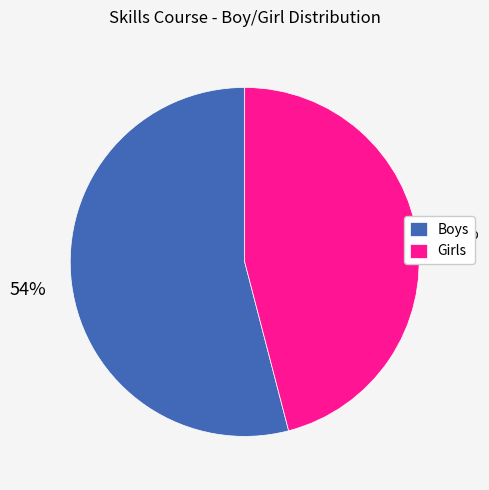

Between Boys and Girls, which is larger?

Boys